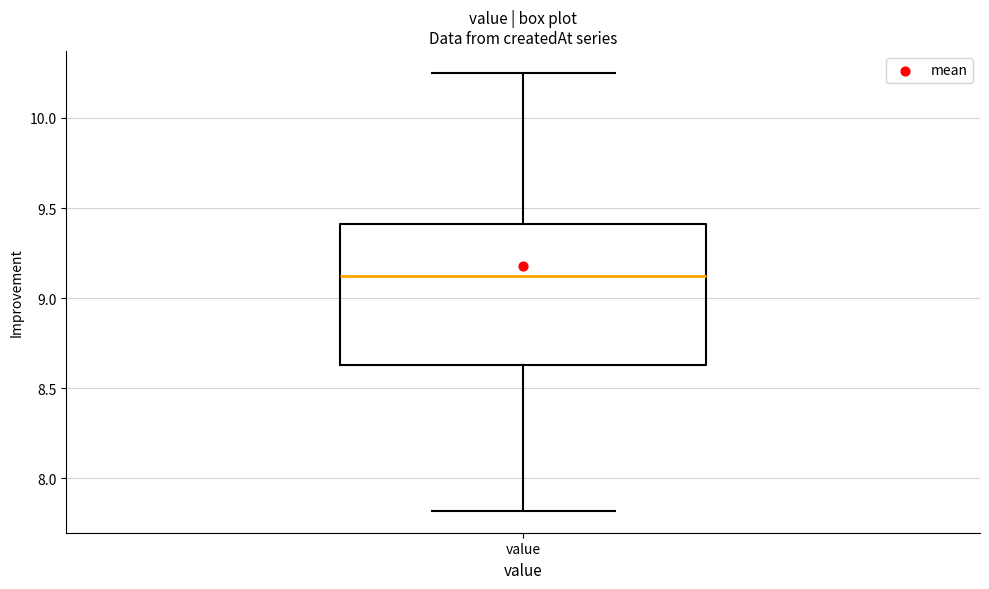

Transcribe this box plot: give where the median line is, the range the box spans, and where the two whiskers end, as read against the y-axis. The values are not printed on the chart, so give them approximately, as read against the axis.

median 9.15, box 8.65 to 9.40, whiskers 7.80 to 10.25